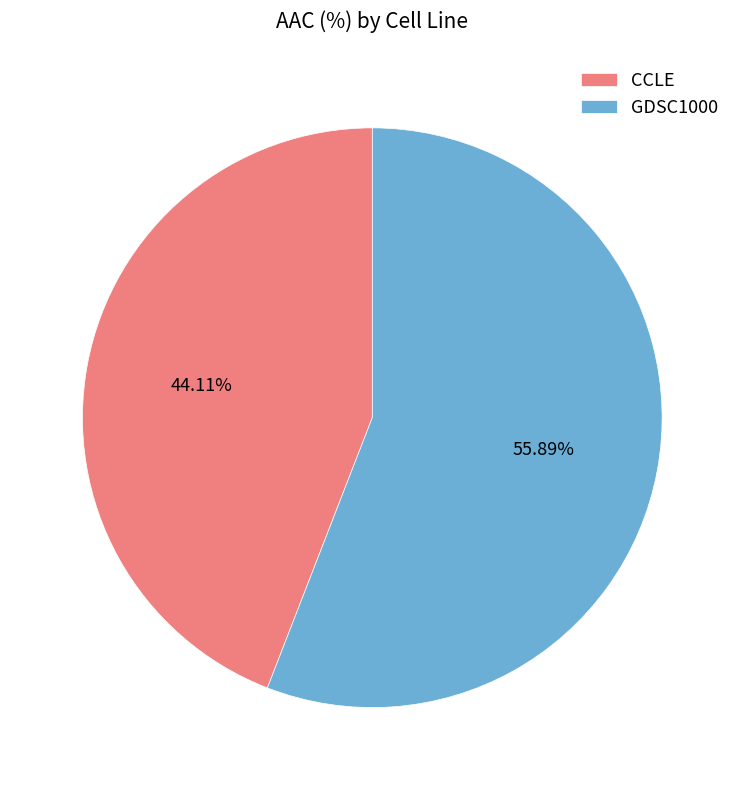

How many segments does this pie chart have?

2